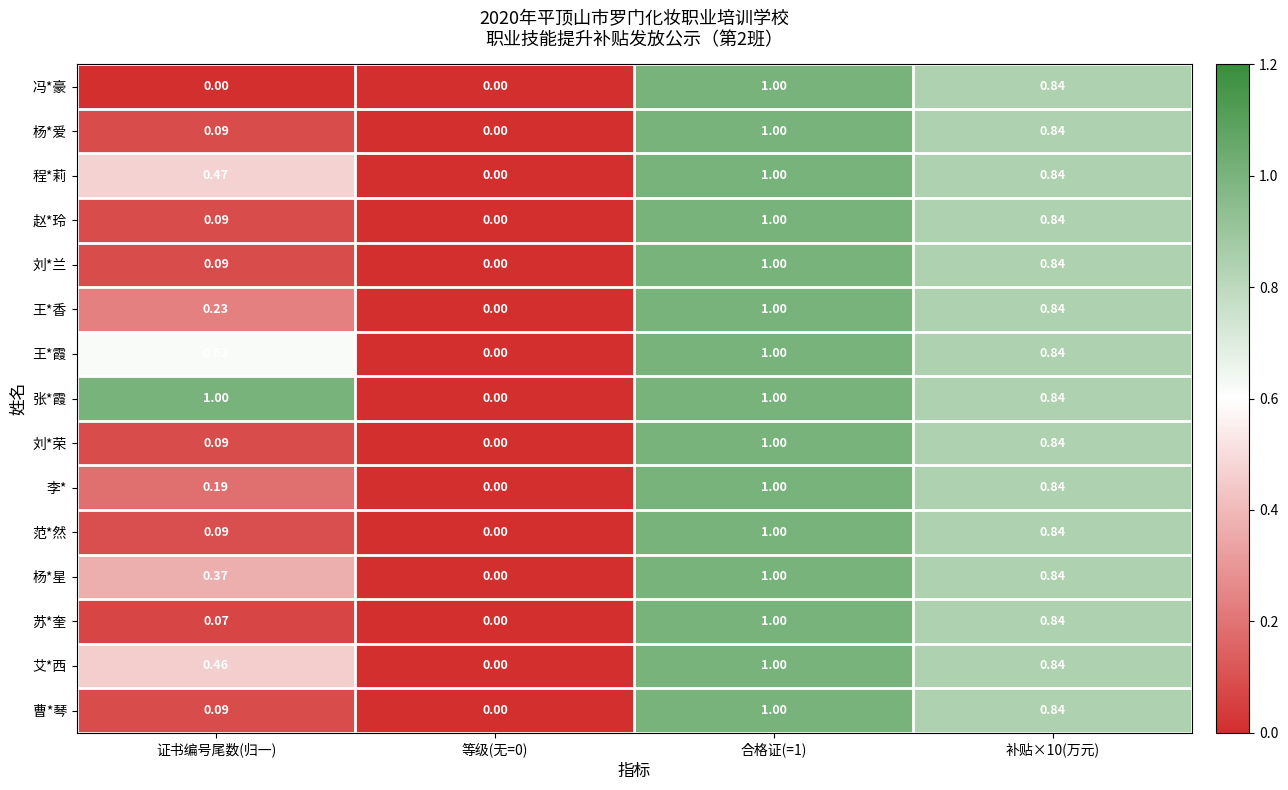

Which series has the largest total across all categories?

张*霞